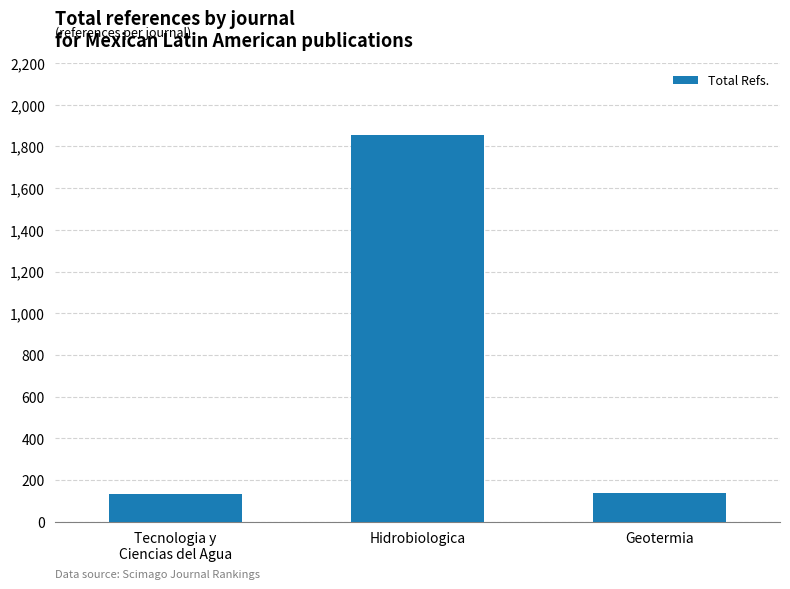

What is the difference between the maximum and second lowest values?

1717